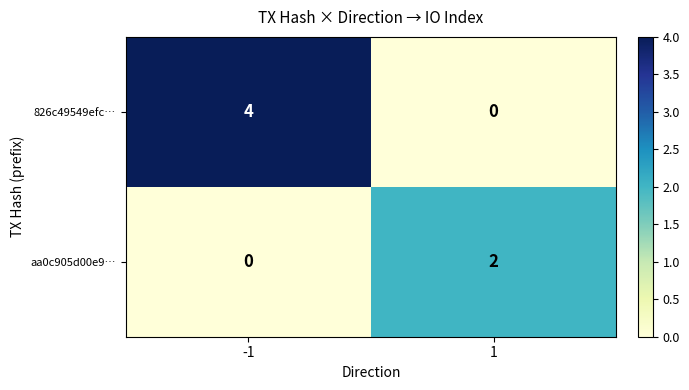

Which series has the largest total across all categories?

826c49549efc…